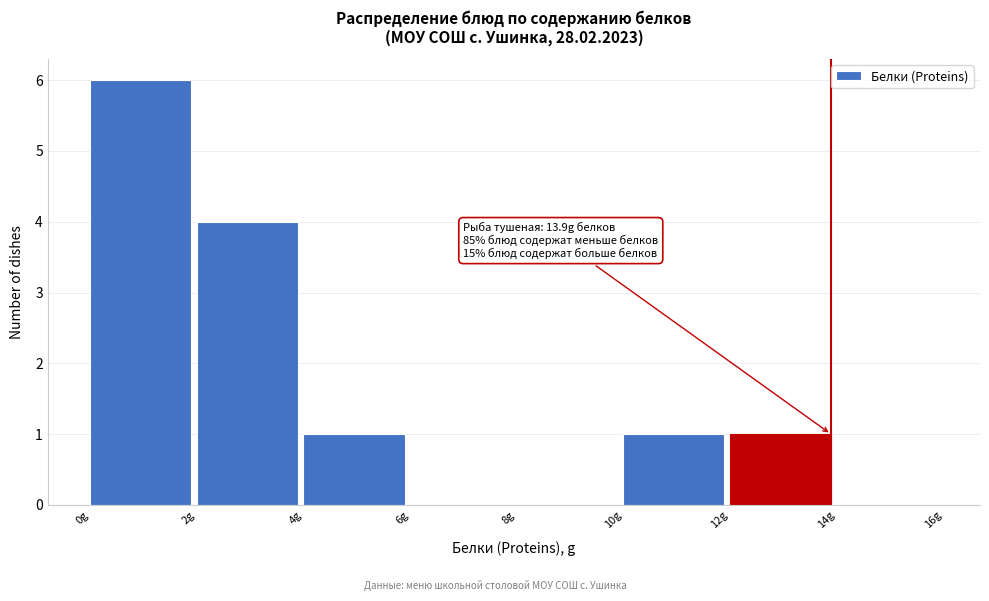

Over which range of the x-axis is the bar tallest?

0 to 2